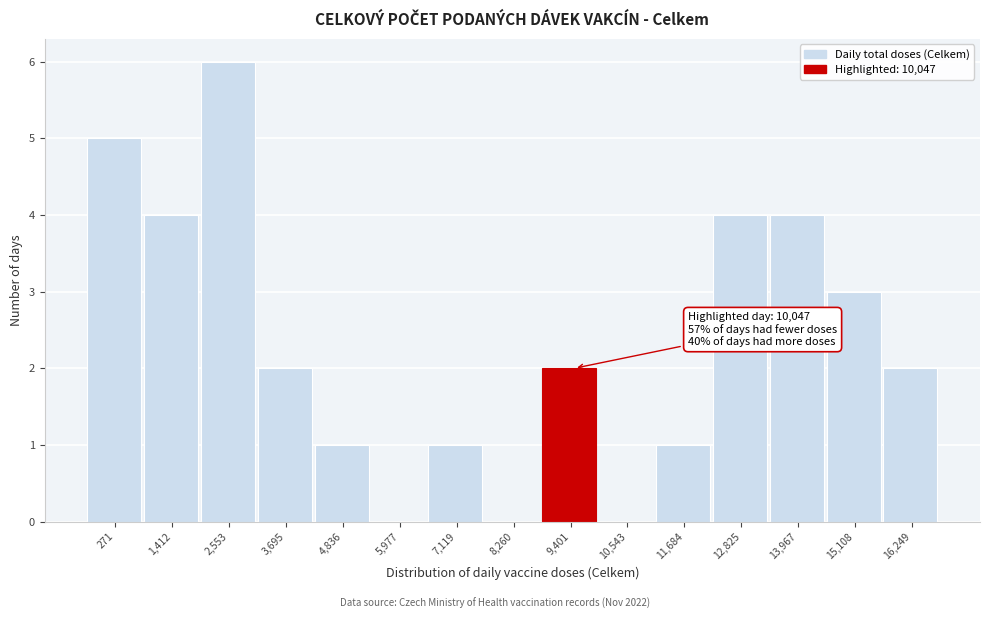

Reading right to left, what are all the values shown in this chart?

16,249=2	15,108=3	13,967=4	12,825=4	11,684=1	10,543=0	9,401=2	8,260=0	7,119=1	5,977=0	4,836=1	3,695=2	2,553=6	1,412=4	271=5